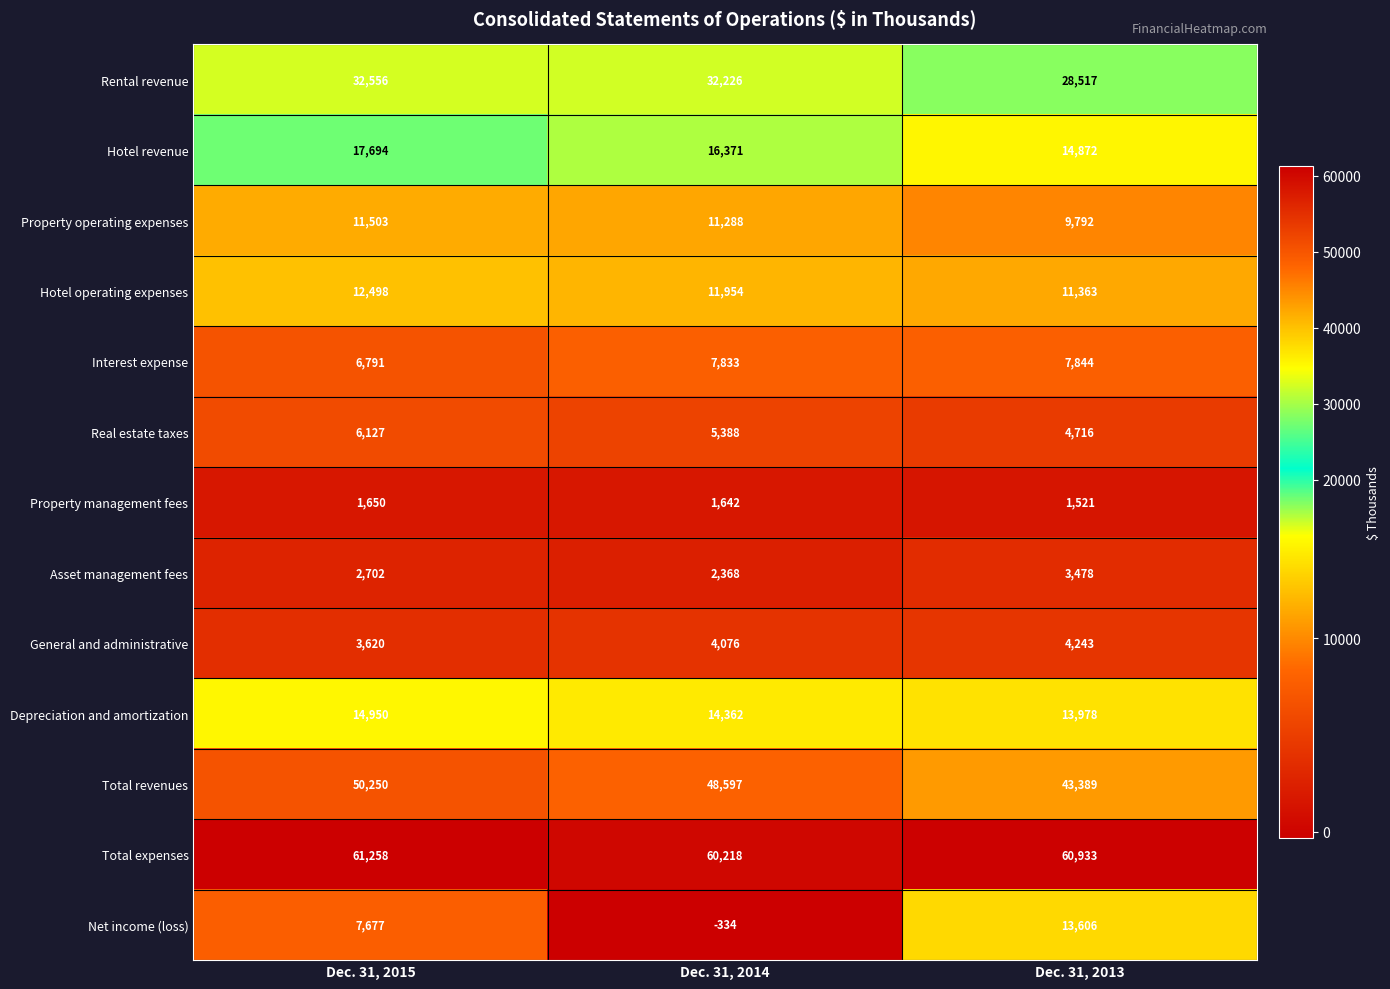

At which category is the sum across all series the highest?

Dec. 31, 2015